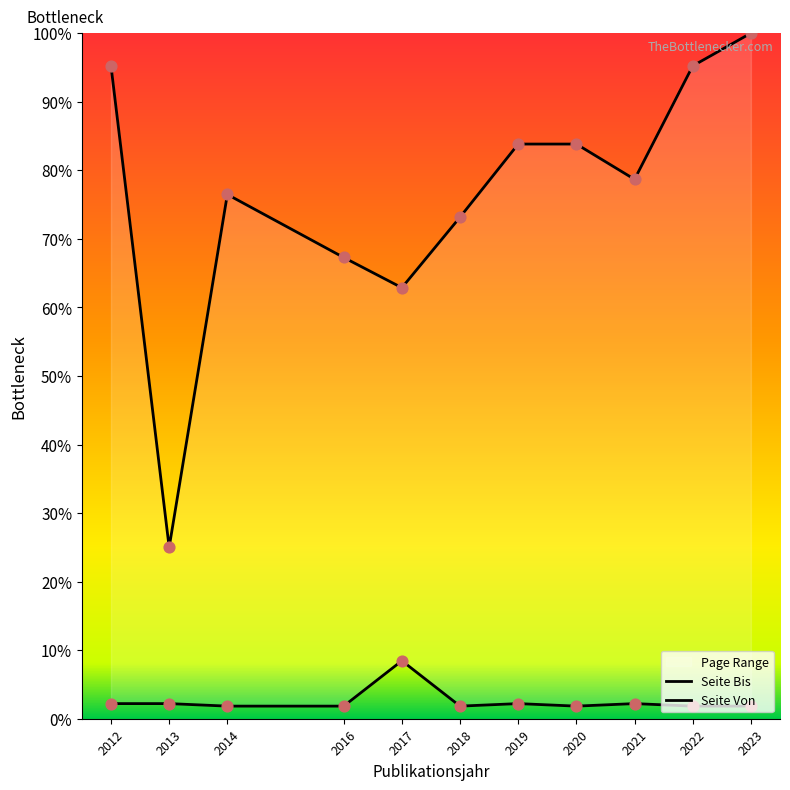

Which series has the largest Y range (max minus min)?

Seite Bis